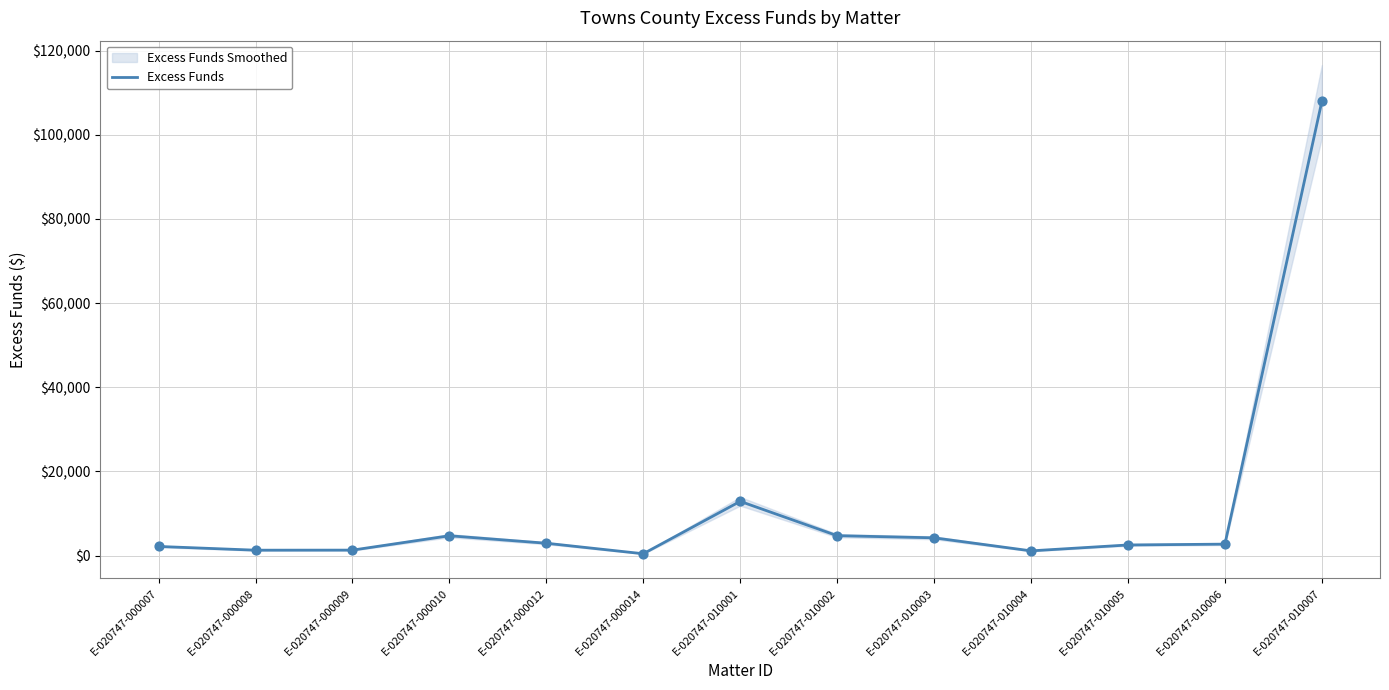

Which has a higher value, E-020747-000007 or E-020747-010007?

E-020747-010007